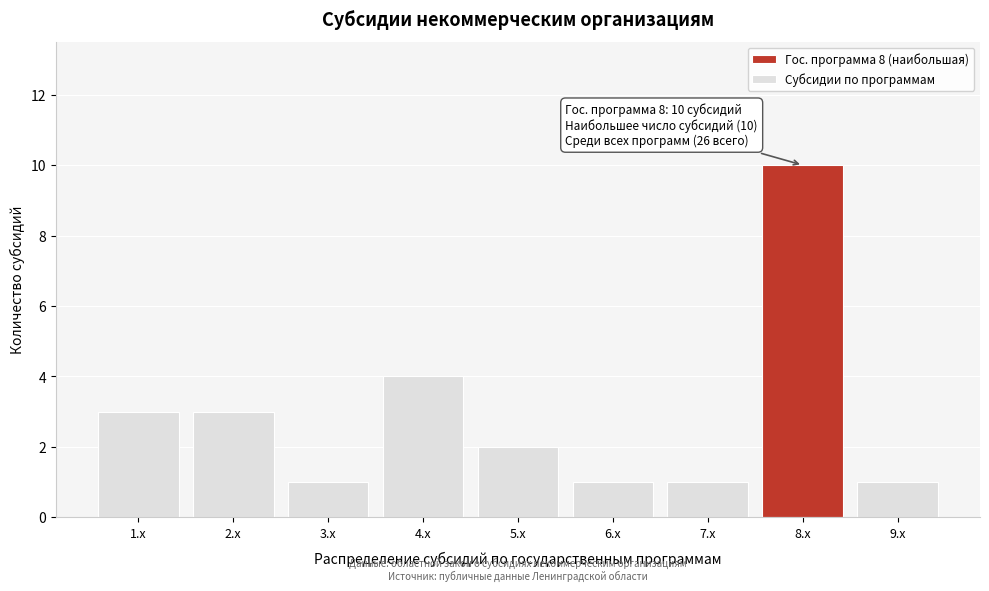

Reading left to right, transcribe all the data shown in this chart.

3	3	1	4	2	1	1	10	1